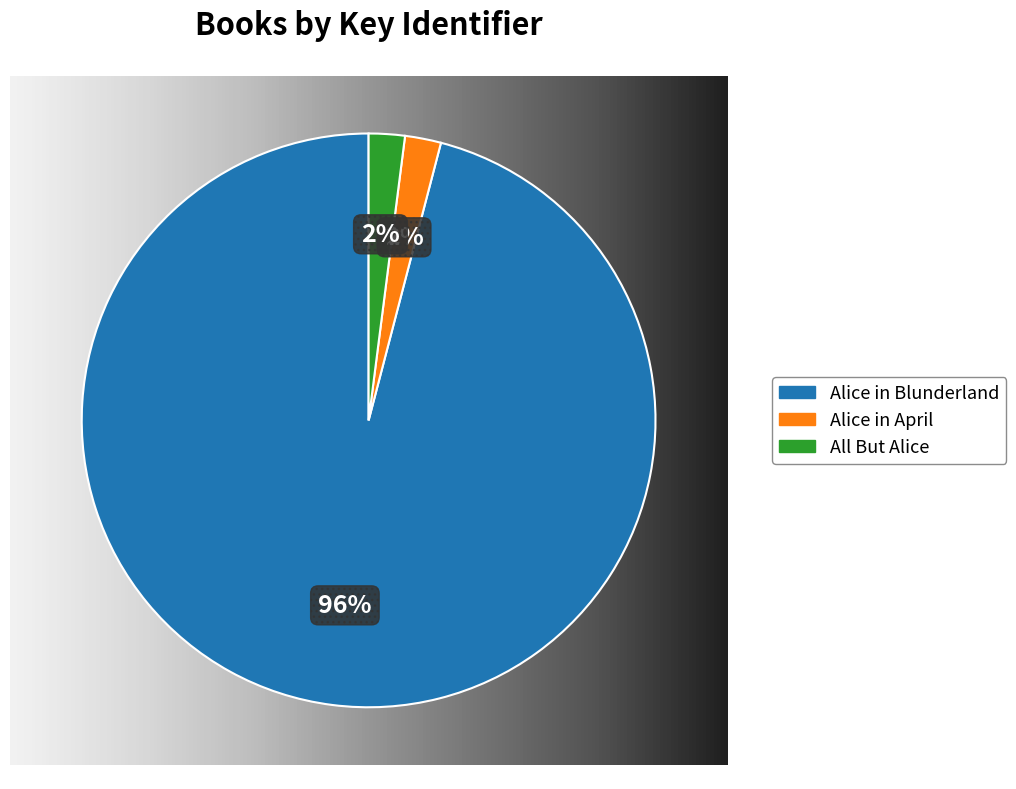

Does any single category account for the majority?

Yes